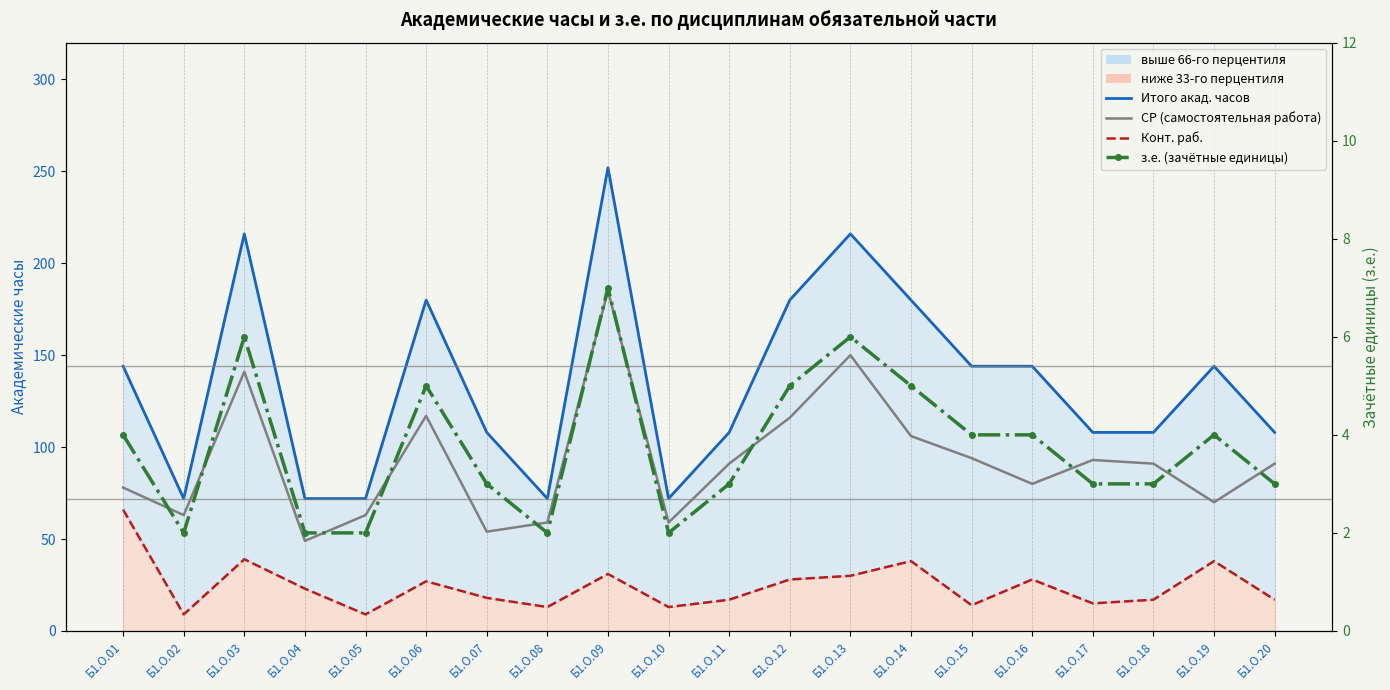

How many Итого акад. часов values are between 108 and 180?

12